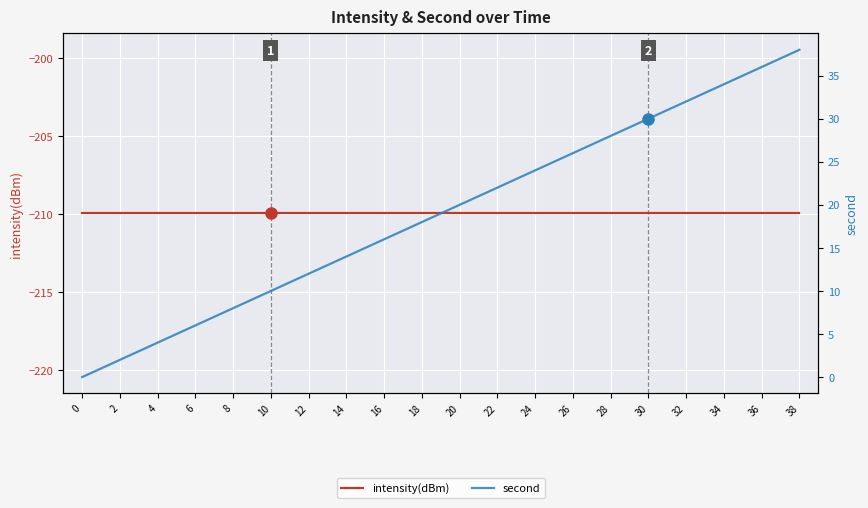

How many values in second are above zero?

19